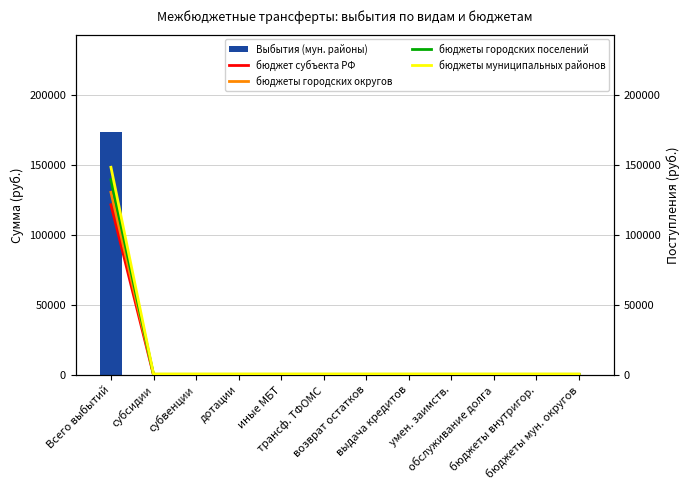

At which label is бюджеты городских округов closest to 65425?

Всего выбытий